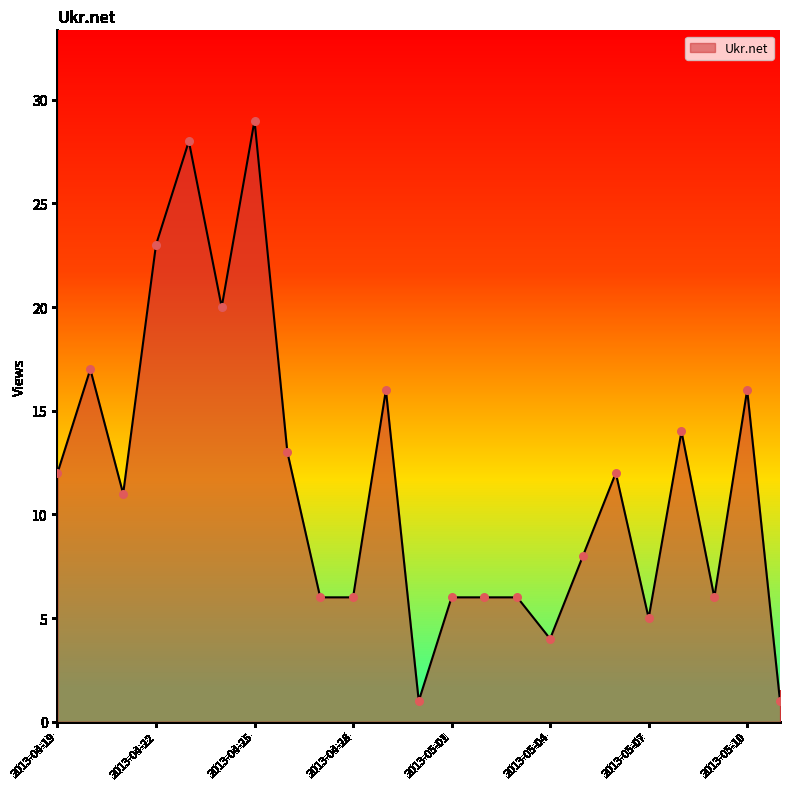

What is the difference between the maximum and minimum values?

28